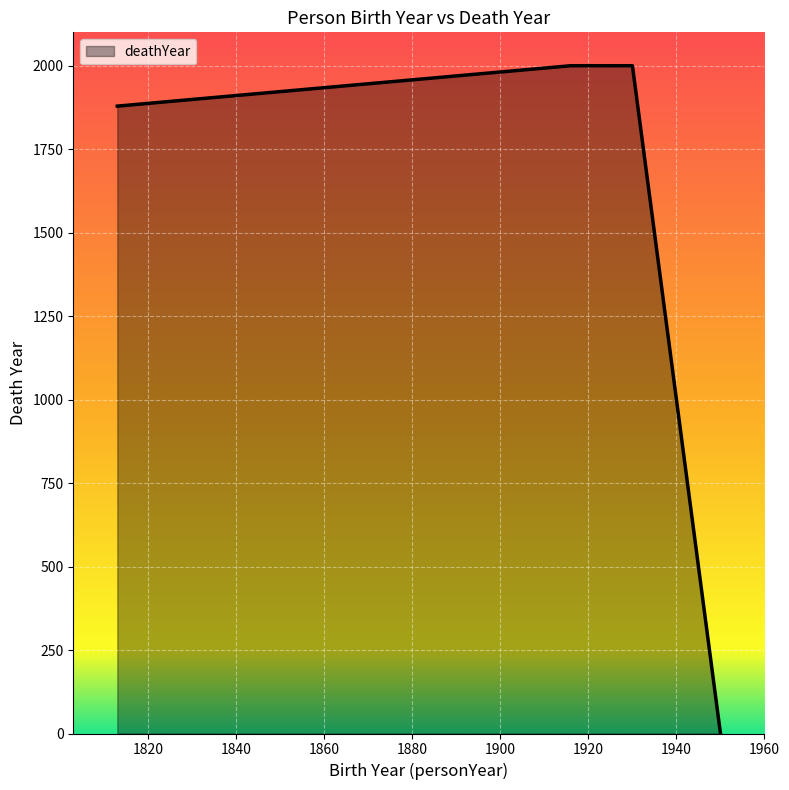

True or false: the data has more than 2 interior local peaks.

False